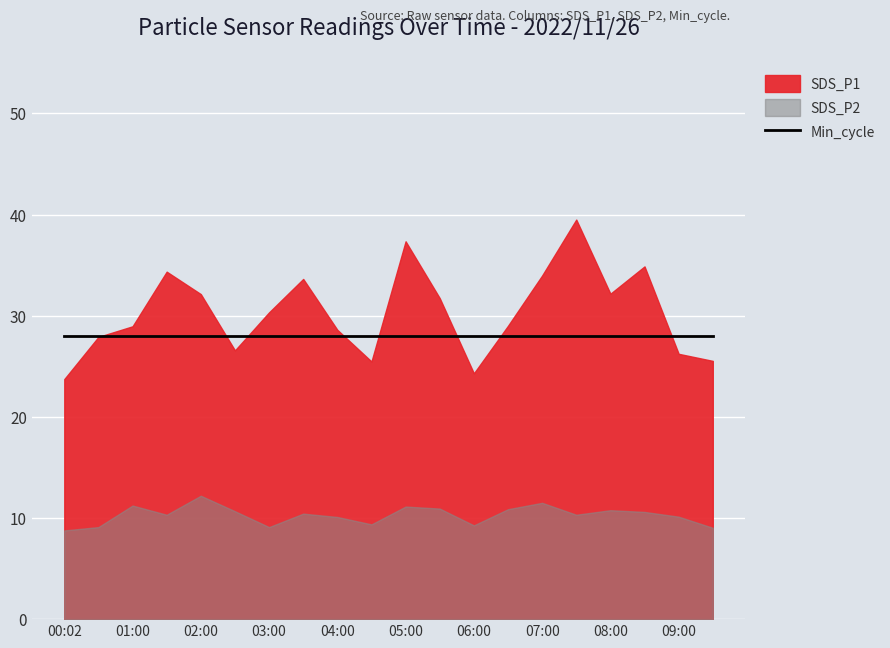

At which label is SDS_P2 closest to 10?

04:00